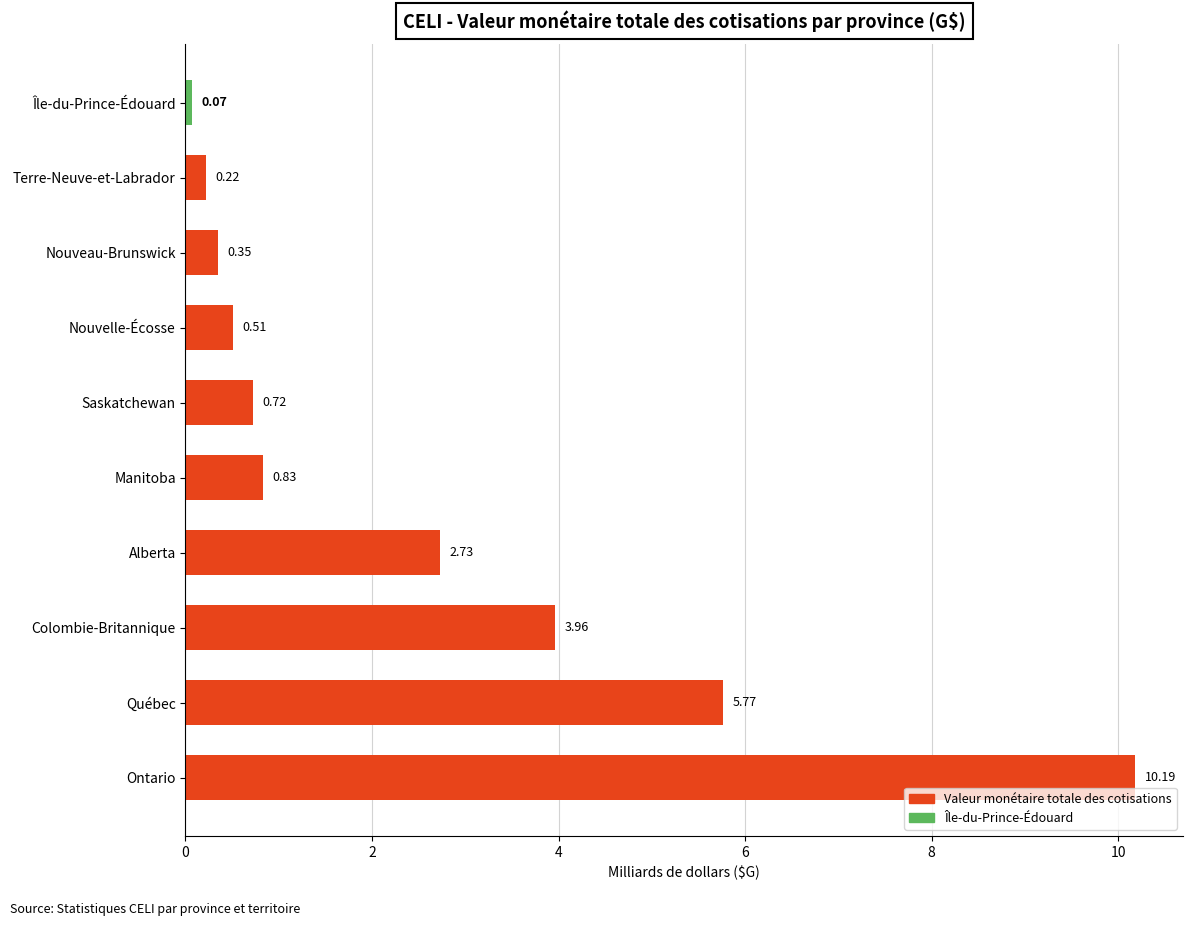

How many bars are there in total?

10